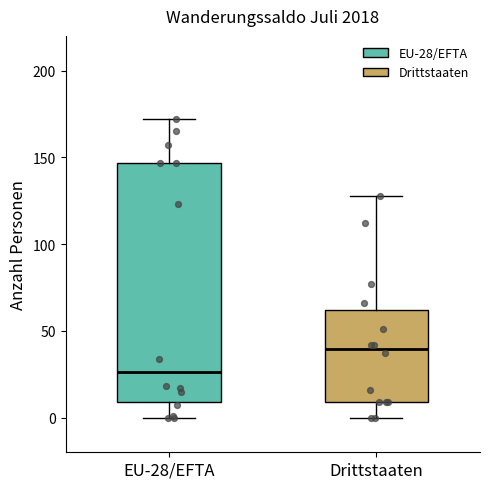

Which box is the tallest, from its lower edge to its upper edge?

EU-28/EFTA